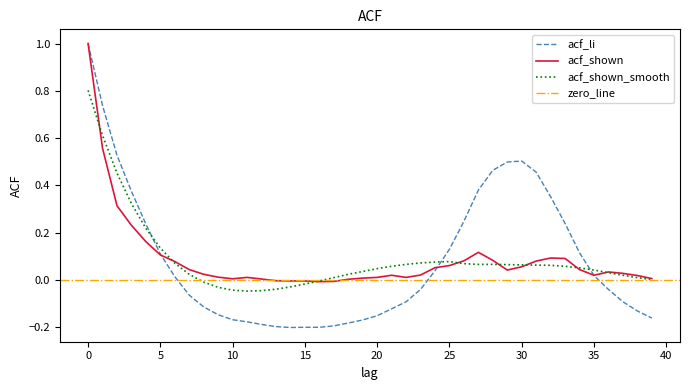

How many interior local valleys does the acf_shown_smooth series have?

1